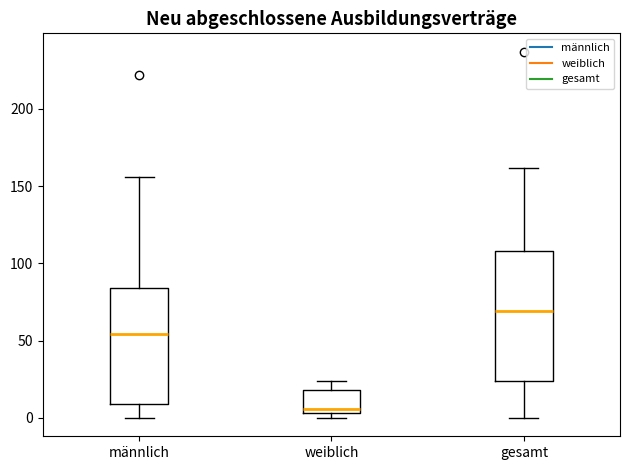

Reading left to right, read every box against the y-axis: the position of its median line, the range the box covers, and the ends of its whiskers. The values are not printed on the chart, so give them approximately, as read against the axis.

männlich: median 55, box 10 to 85, whiskers 0 to 155
weiblich: median 5 (just above the box's lower edge), box 5 to 20, whiskers 0 to 25
gesamt: median 70, box 25 to 110, whiskers 0 to 160